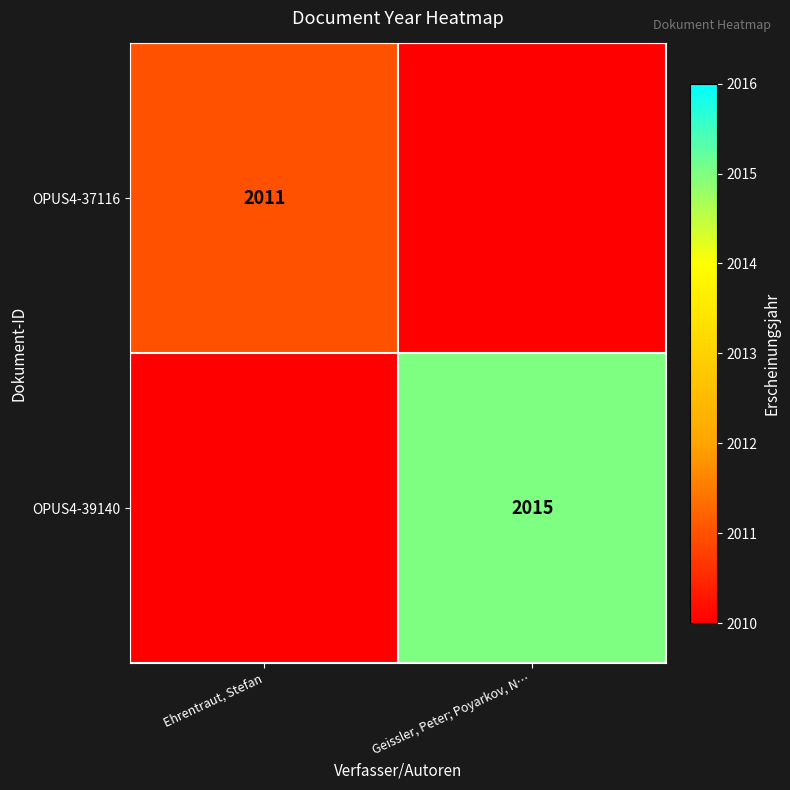

Is it true that OPUS4-39140 equals 923 at Geissler, Peter; Poyarkov, N…?

False